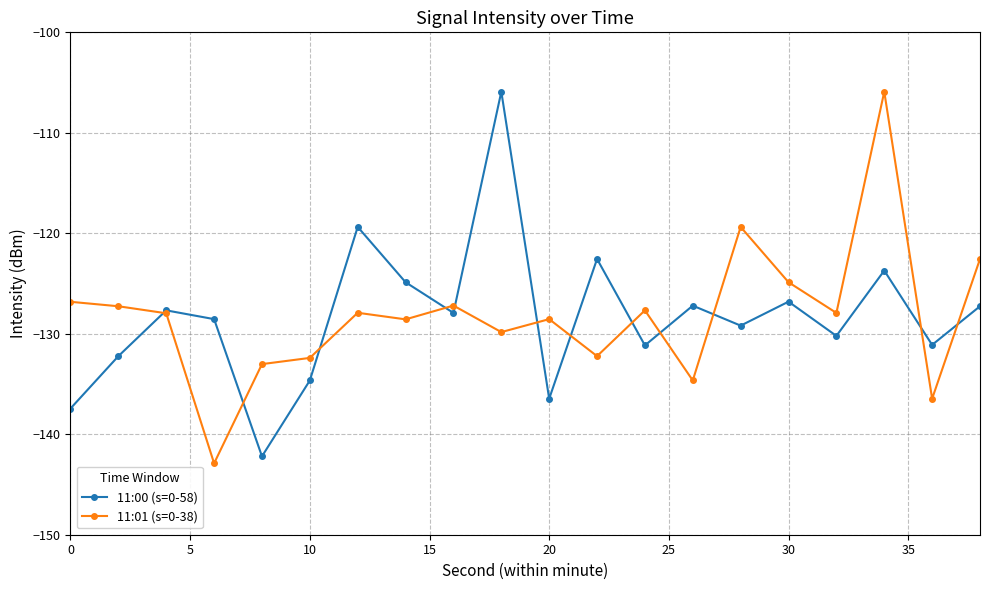

True or false: 11:00 (s=0-58) has more than 1 interior local peaks.

True